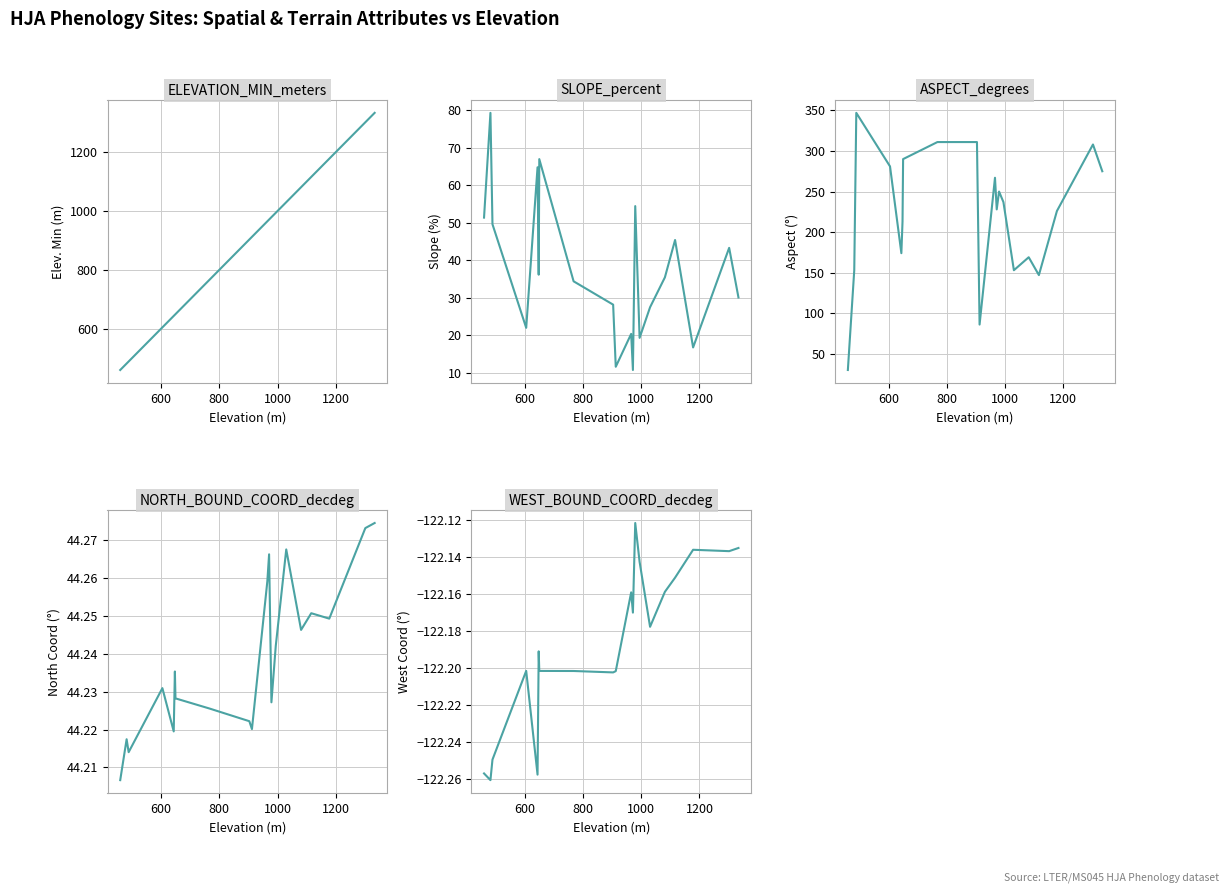

How many interior local peaks does the WEST_BOUND_COORD_decdeg series have?

5